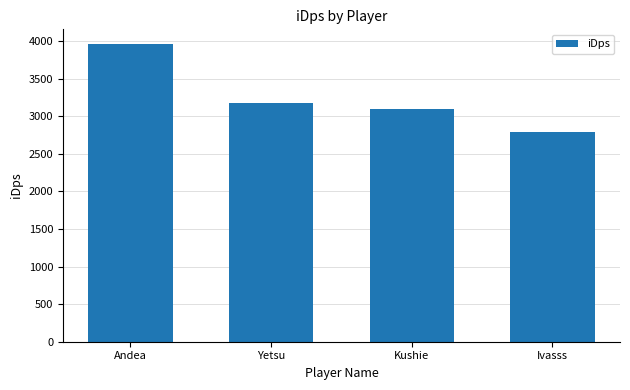

Where does the data first go above 3176?

Andea